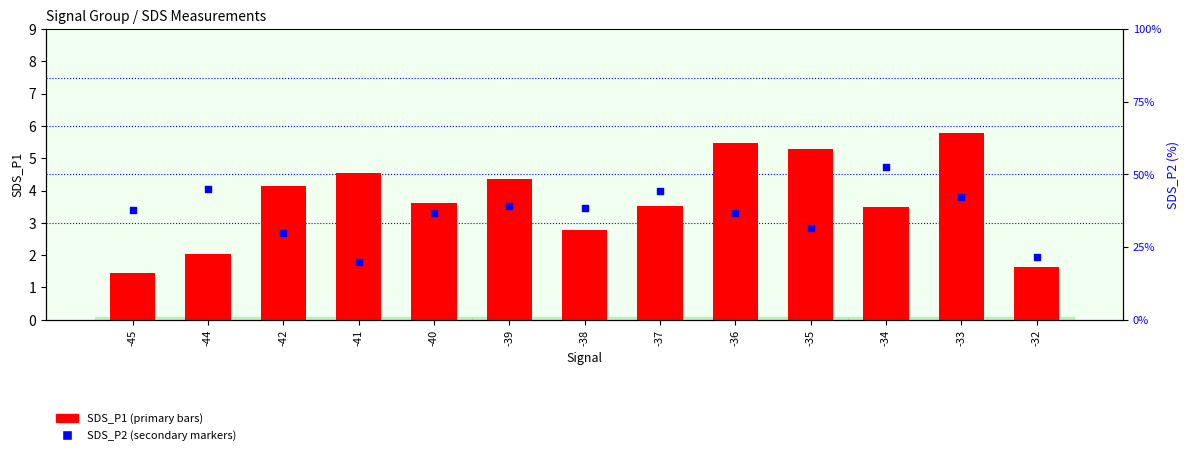

At how many categories does at least one series exceed 1?

13